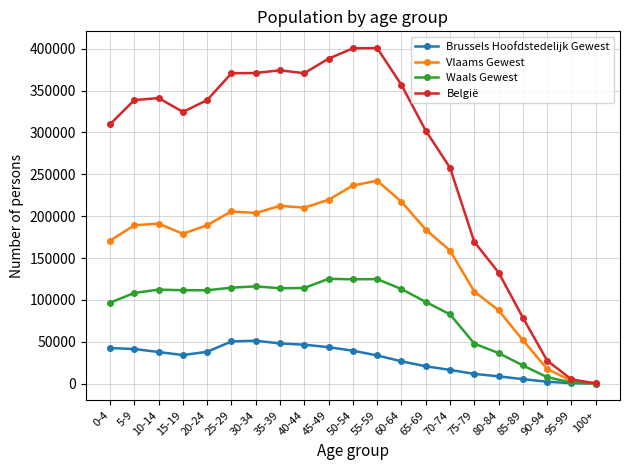

List the series in order of their peak value, highest first.

België, Vlaams Gewest, Waals Gewest, Brussels Hoofdstedelijk Gewest